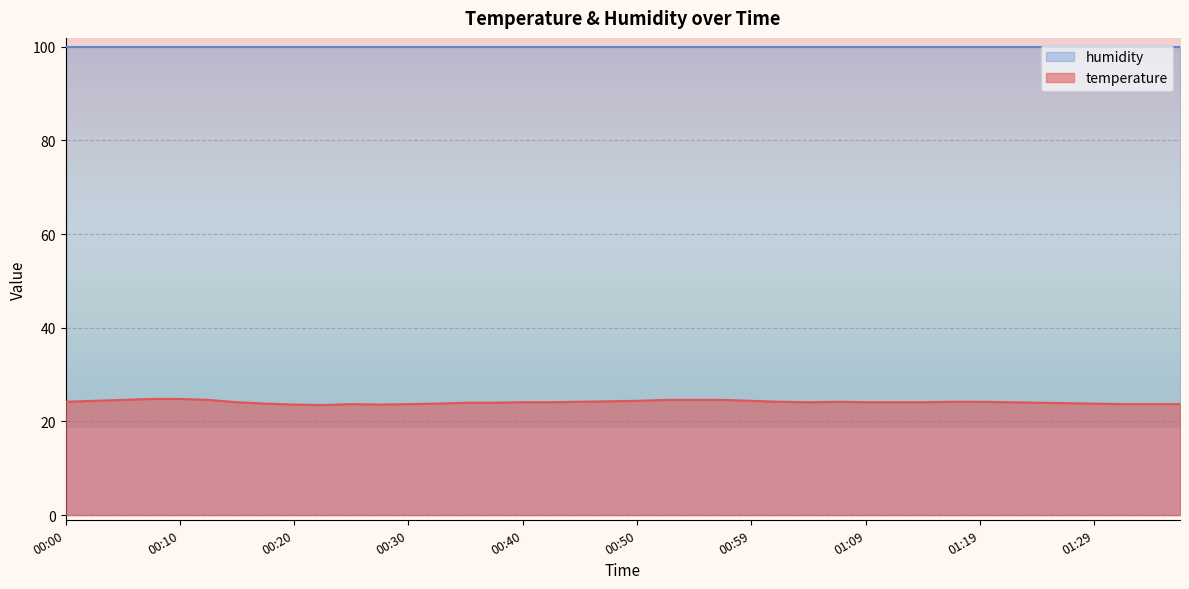

Does the chart display data point markers on the line(s)?

No